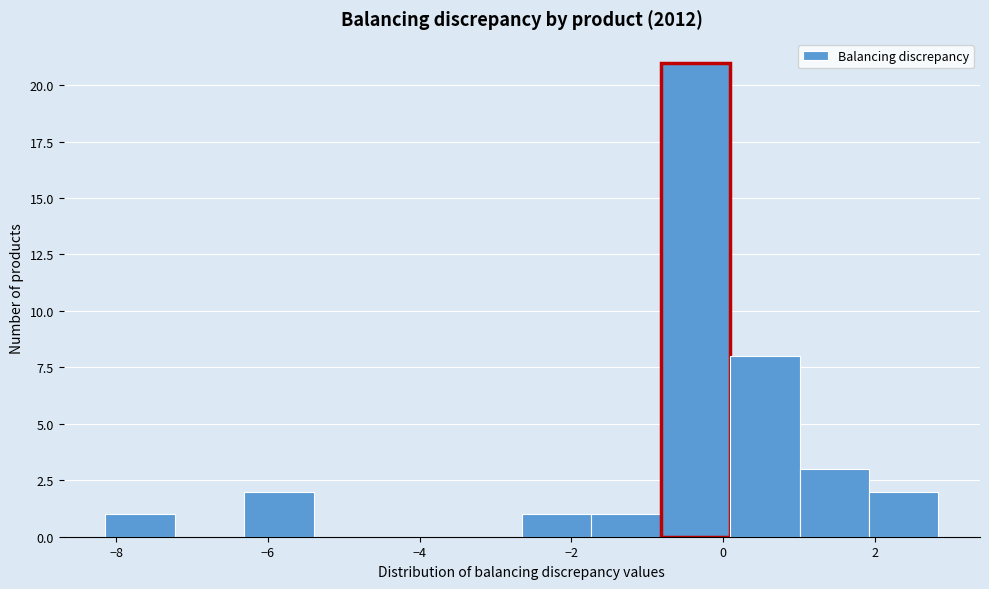

How tall is the bar that spans 0.0 to 1.0 on the x-axis? Neither the bar edges nor the heights are printed on the chart, so give them approximately, as read against the axes.

8